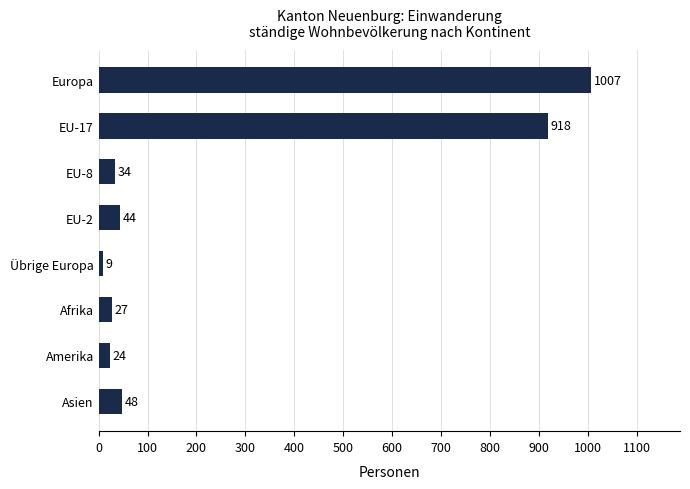

How many bars are there in total?

8